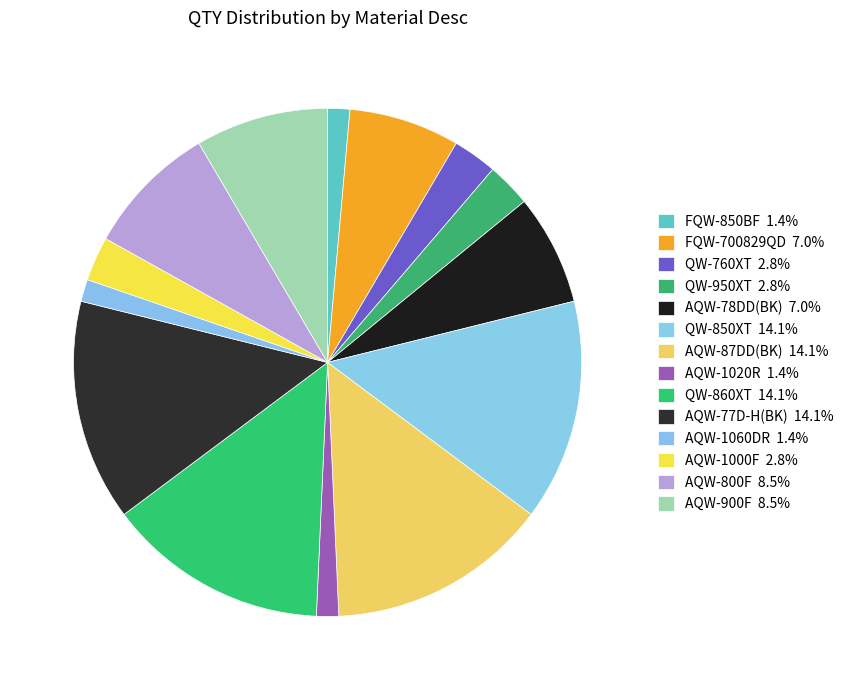

How many segments does this pie chart have?

14